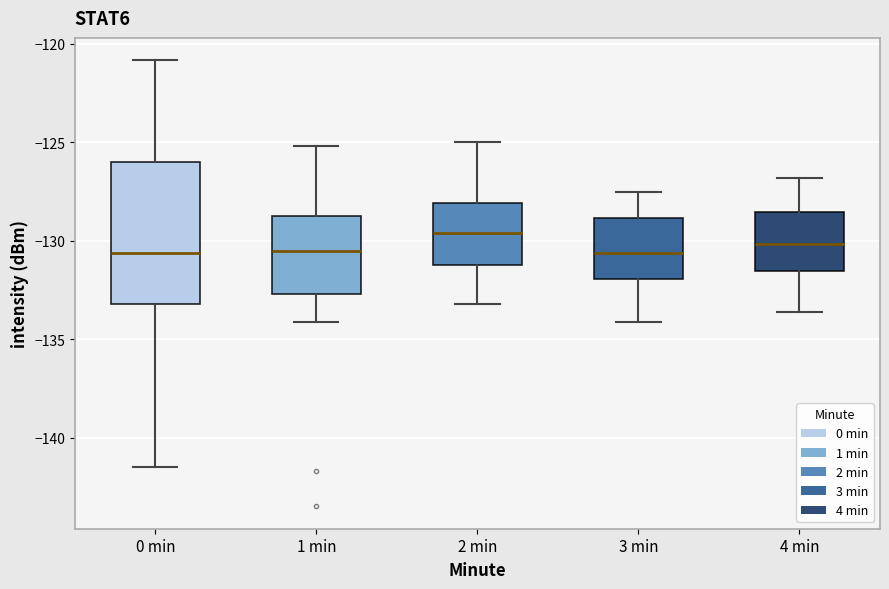

Which box is the tallest, from its lower edge to its upper edge?

0 min